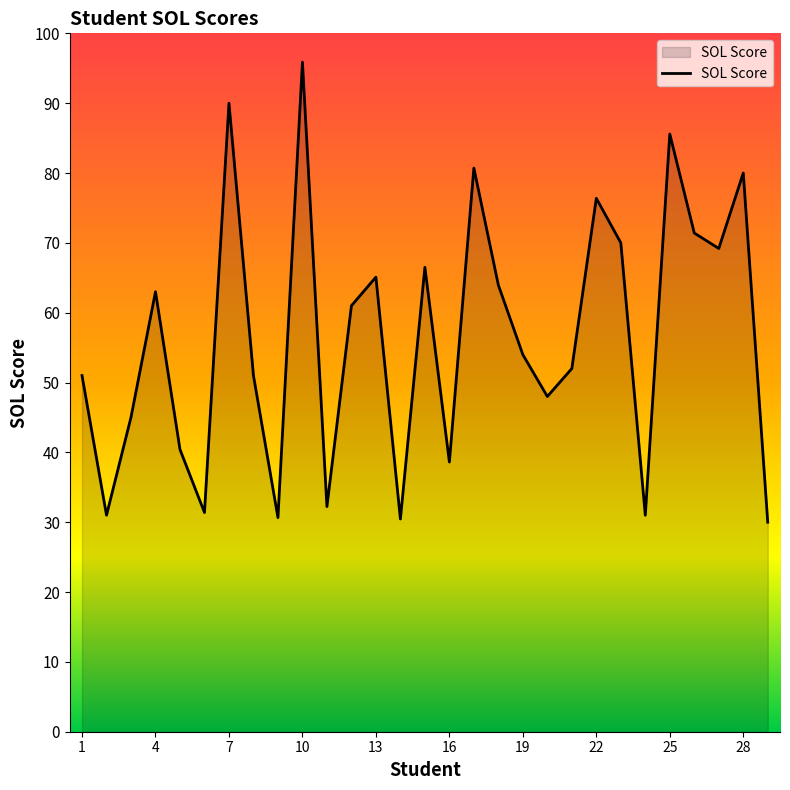

What is the difference between the maximum and minimum values?

65.9